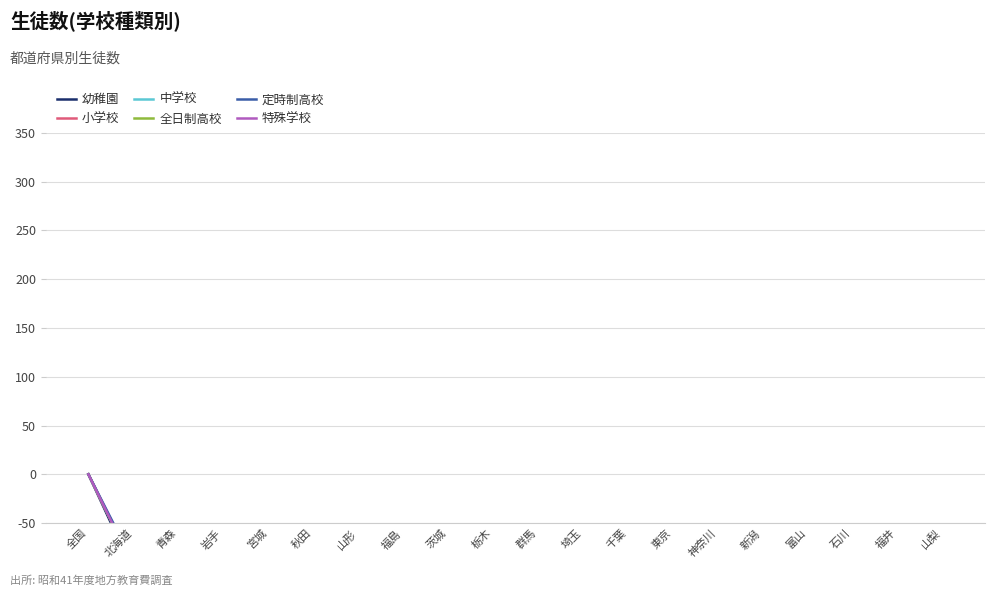

What position from the right is 山形?

14